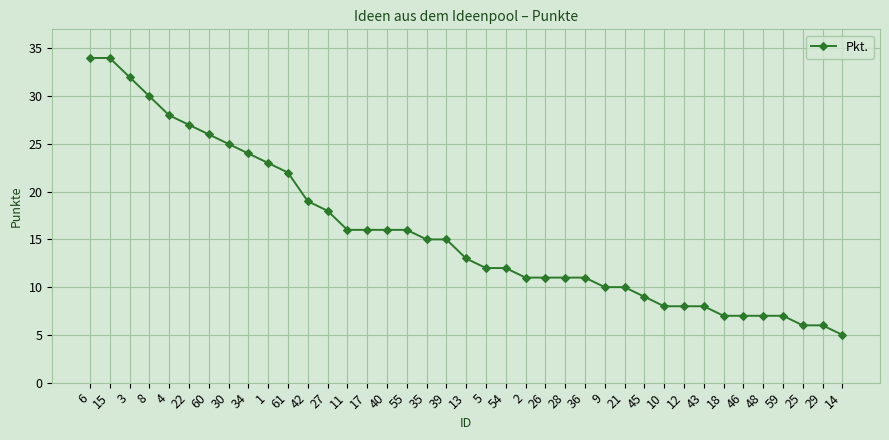

Count the number of data series in this chart.

1